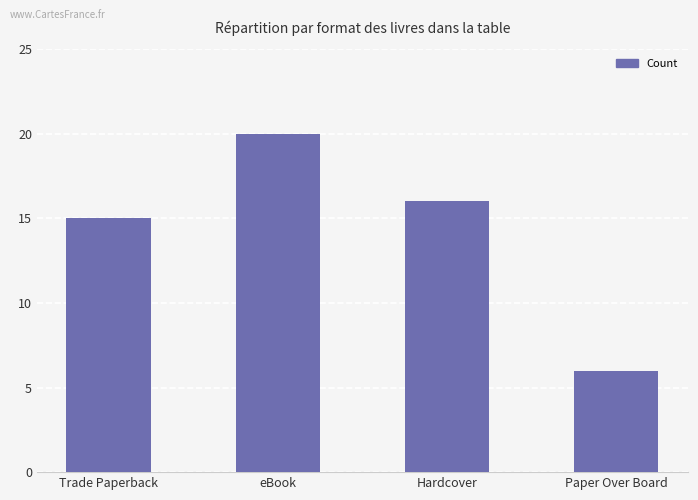

What is the value of the 3rd bar from the left?

16